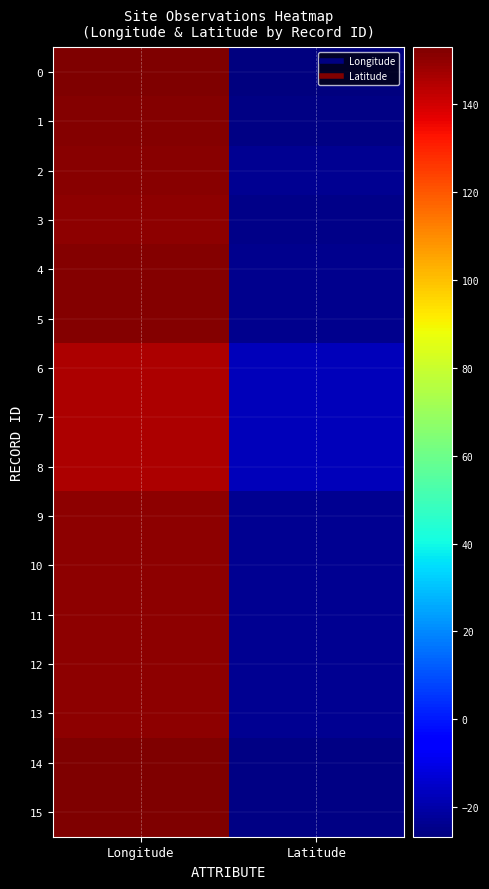

Reading right to left, list all the values displayed in this chart.

0: Latitude=-26.7	Longitude=152.6
1: Latitude=-25.3	Longitude=151.9
2: Latitude=-23.5	Longitude=150.9
3: Latitude=-24.6	Longitude=150.6
4: Latitude=-24.0	Longitude=151.6
5: Latitude=-24.0	Longitude=151.6
6: Latitude=-16.9	Longitude=145.3
7: Latitude=-16.9	Longitude=145.3
8: Latitude=-16.9	Longitude=145.3
9: Latitude=-23.4	Longitude=150.5
10: Latitude=-23.4	Longitude=150.5
11: Latitude=-23.4	Longitude=150.5
12: Latitude=-23.4	Longitude=150.5
13: Latitude=-23.4	Longitude=150.5
14: Latitude=-25.9	Longitude=152.9
15: Latitude=-25.8	Longitude=152.9